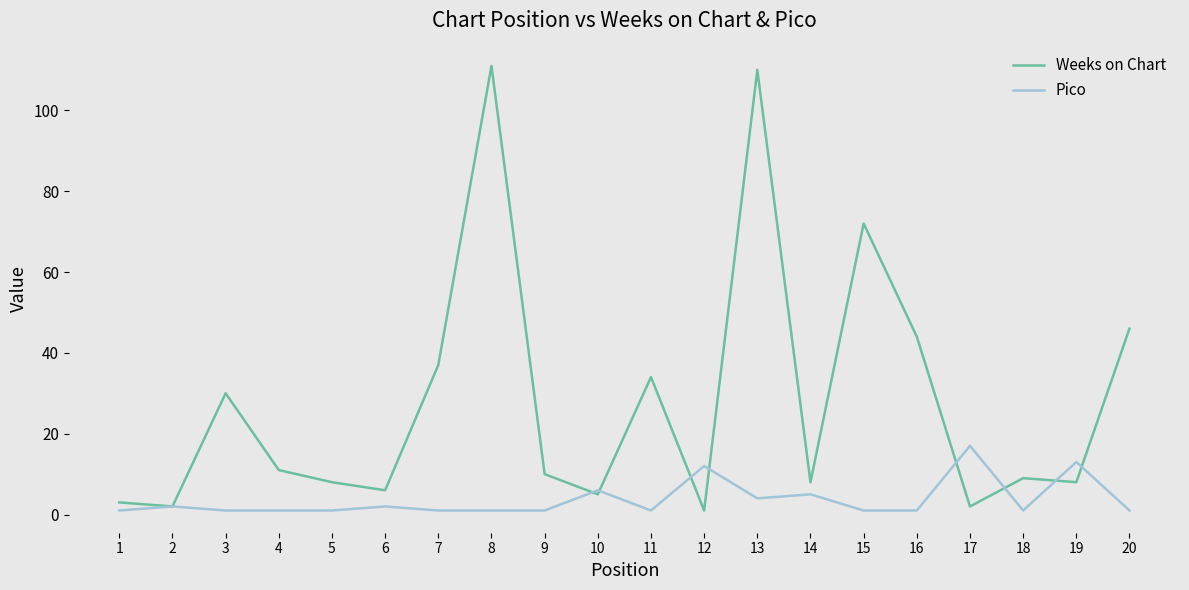

What is the average value of the Weeks on Chart series?

28